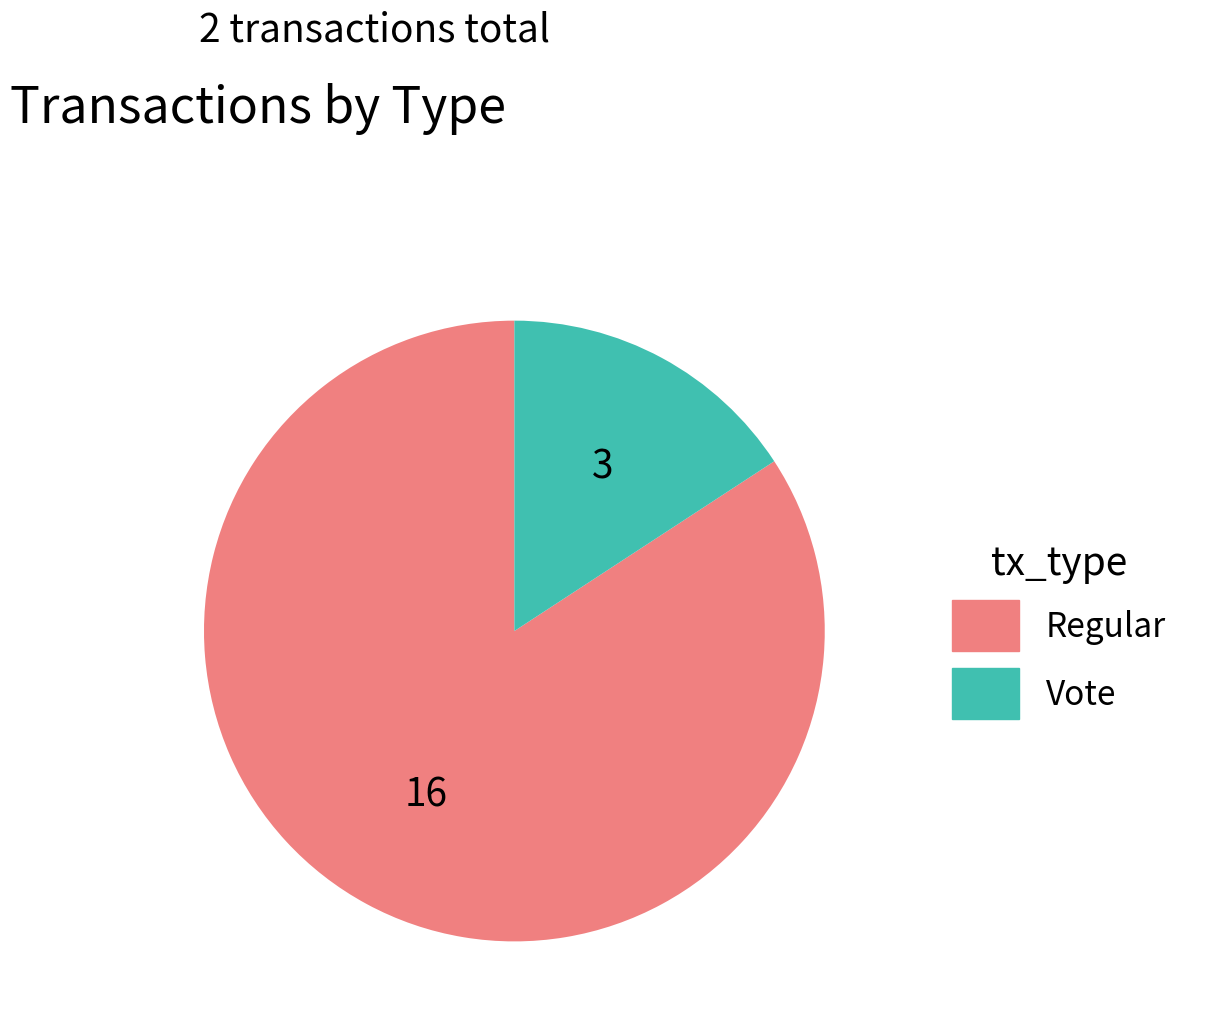

What is the largest slice in the pie chart?

Regular